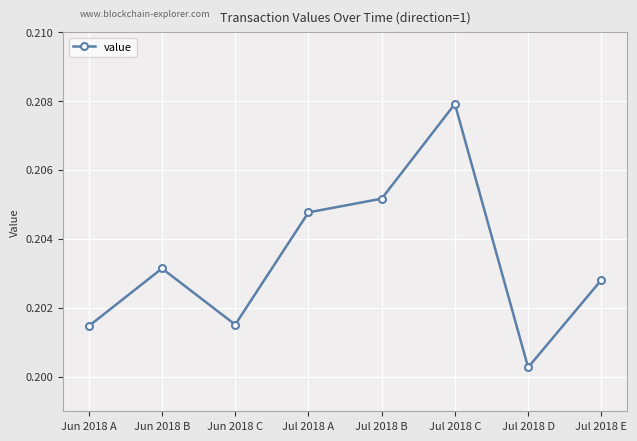

Does the chart have visible grid lines?

Yes